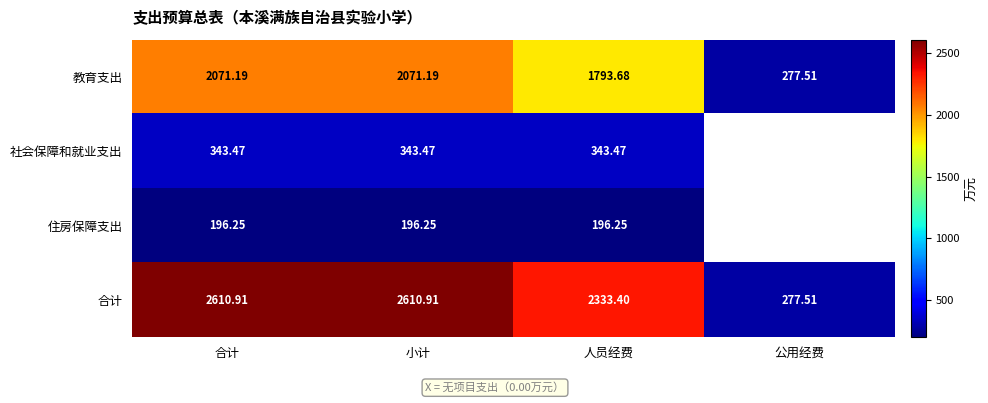

What is the sum of the 住房保障支出 values at 合计 and 小计?

392.5